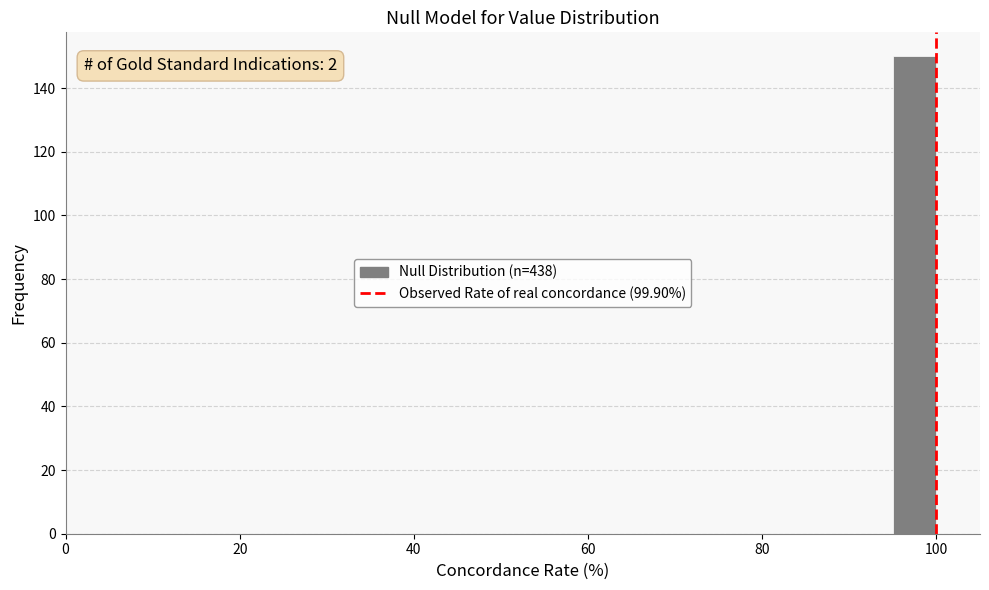

Read against the x-axis, roughly where is the centre of the tallest bar?

98